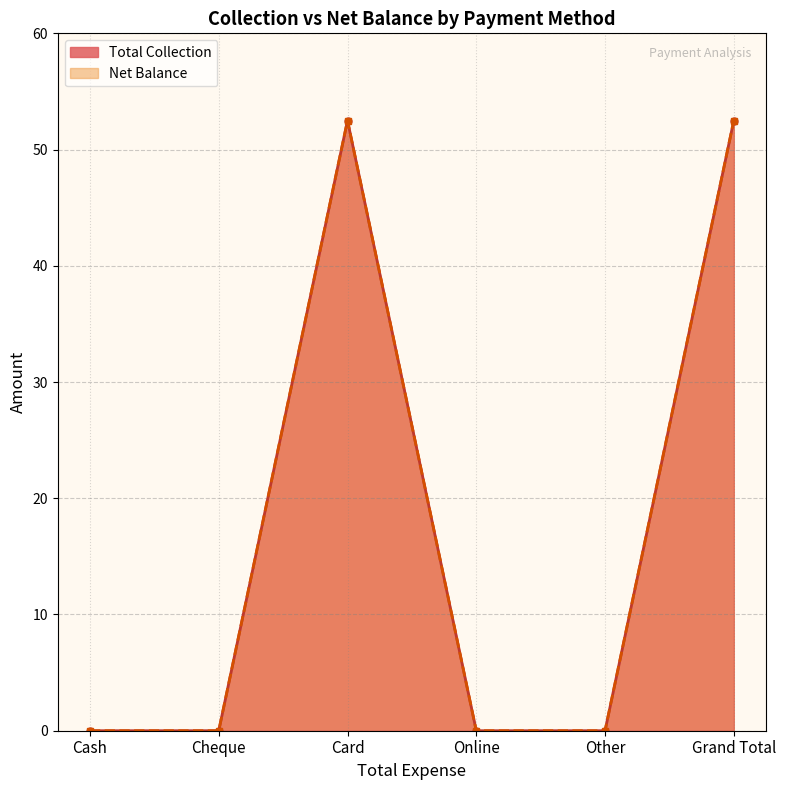

What is the difference between the maximum and minimum values in the Net Balance series?

52.5